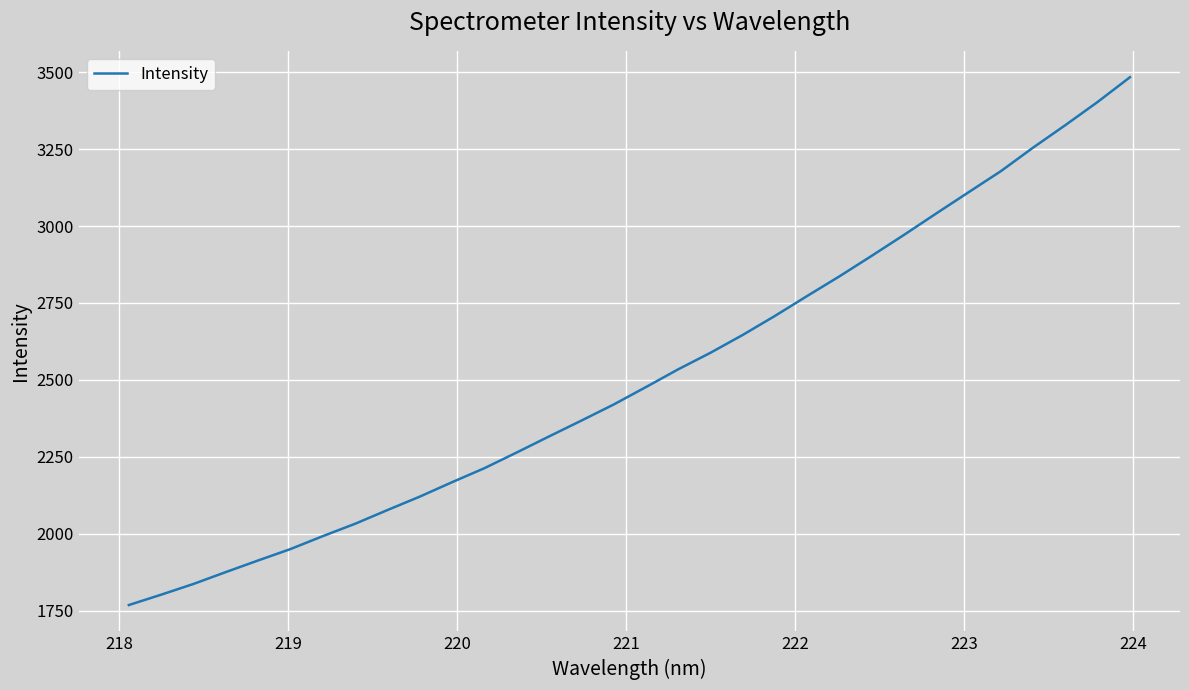

What is the minimum value shown in the chart?

1768.0